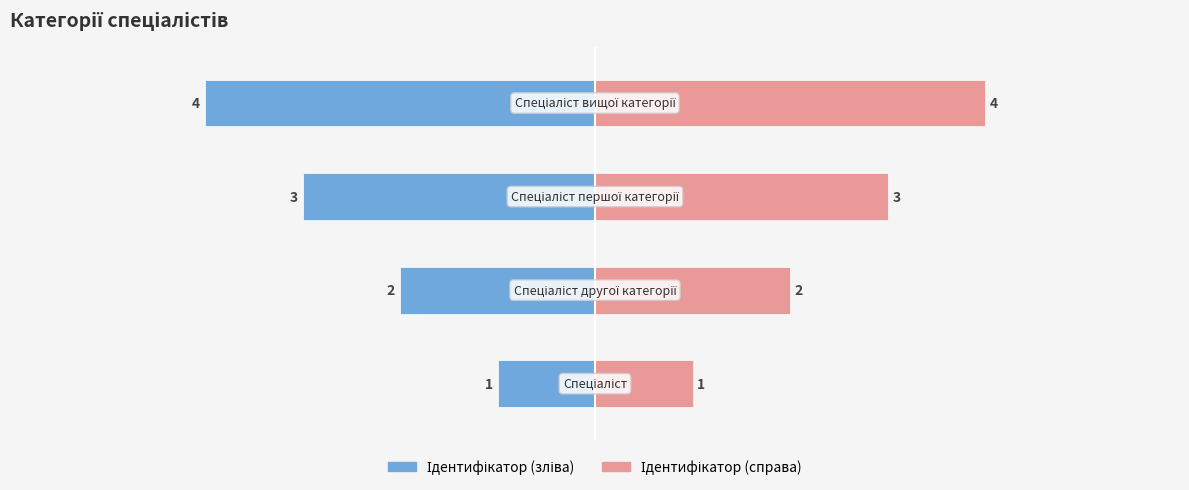

What is the difference between the second highest and minimum values in the Ідентифікатор (зліва) series?

2